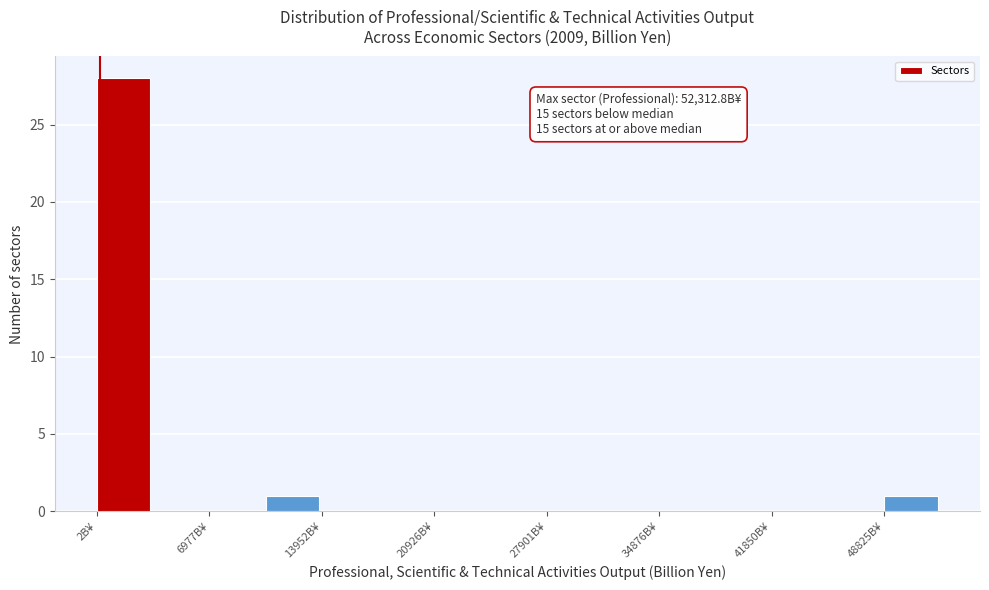

Read against the x-axis, roughly where is the centre of the tallest bar?

2000